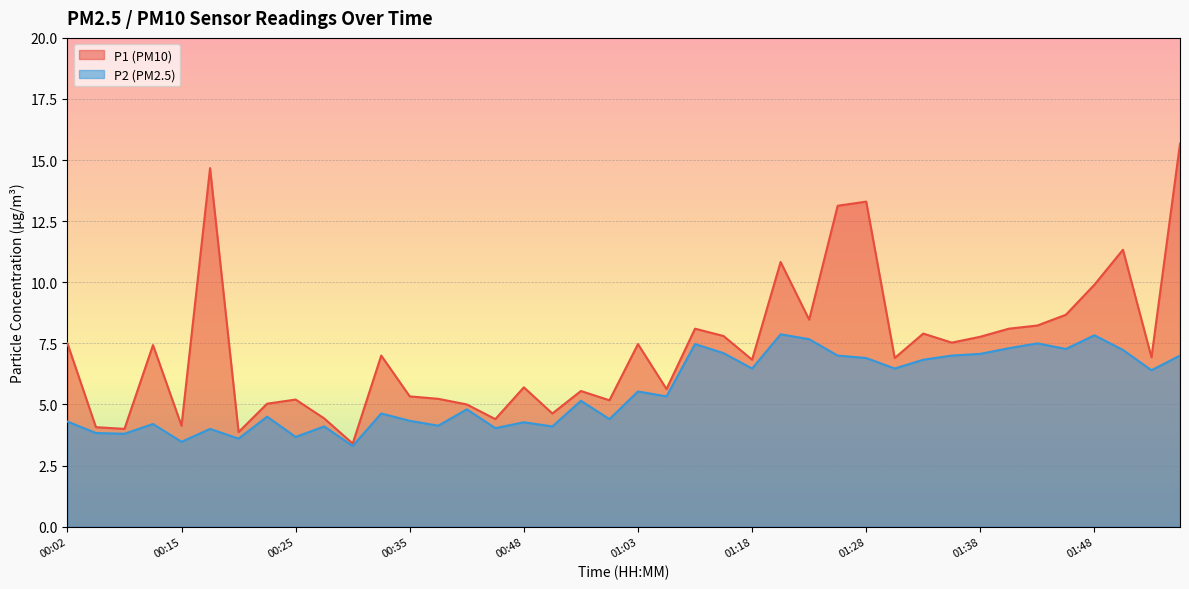

Which series has the largest total across all categories?

P1 (PM10)